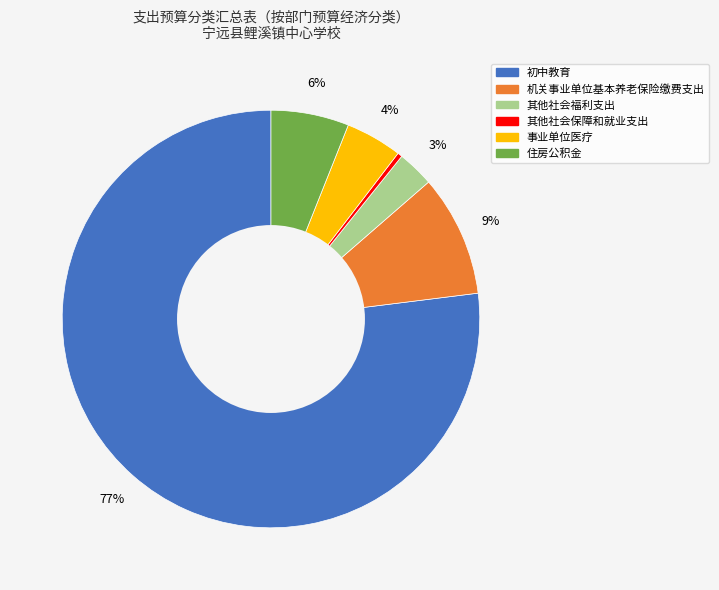

Which has a higher value, 事业单位医疗 or 住房公积金?

住房公积金